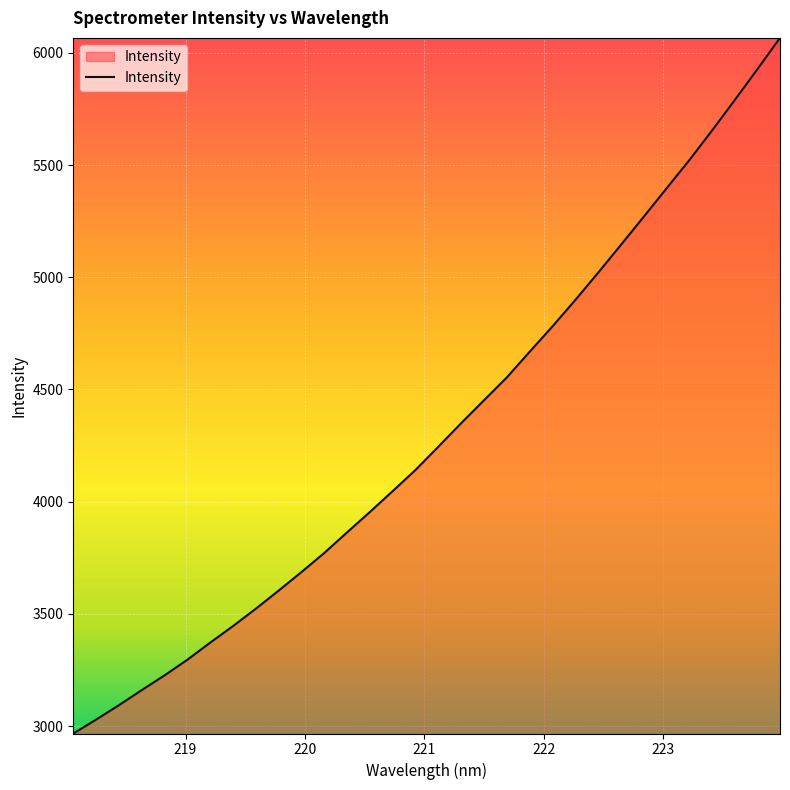

What is the maximum value shown in the chart?

6067.0